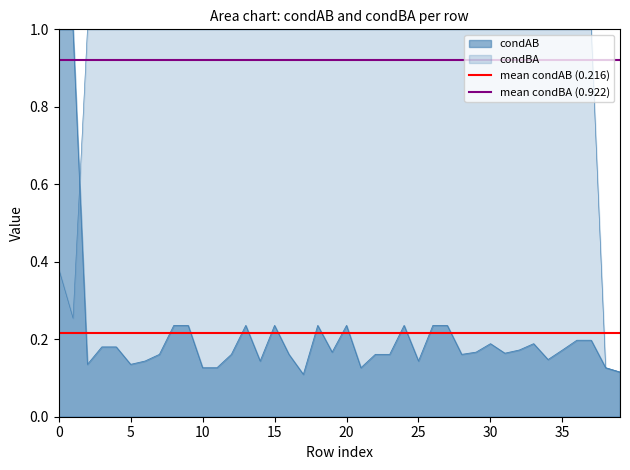

Rank the series by their maximum value, from highest to lowest.

mean condBA (0.922), mean condAB (0.216)